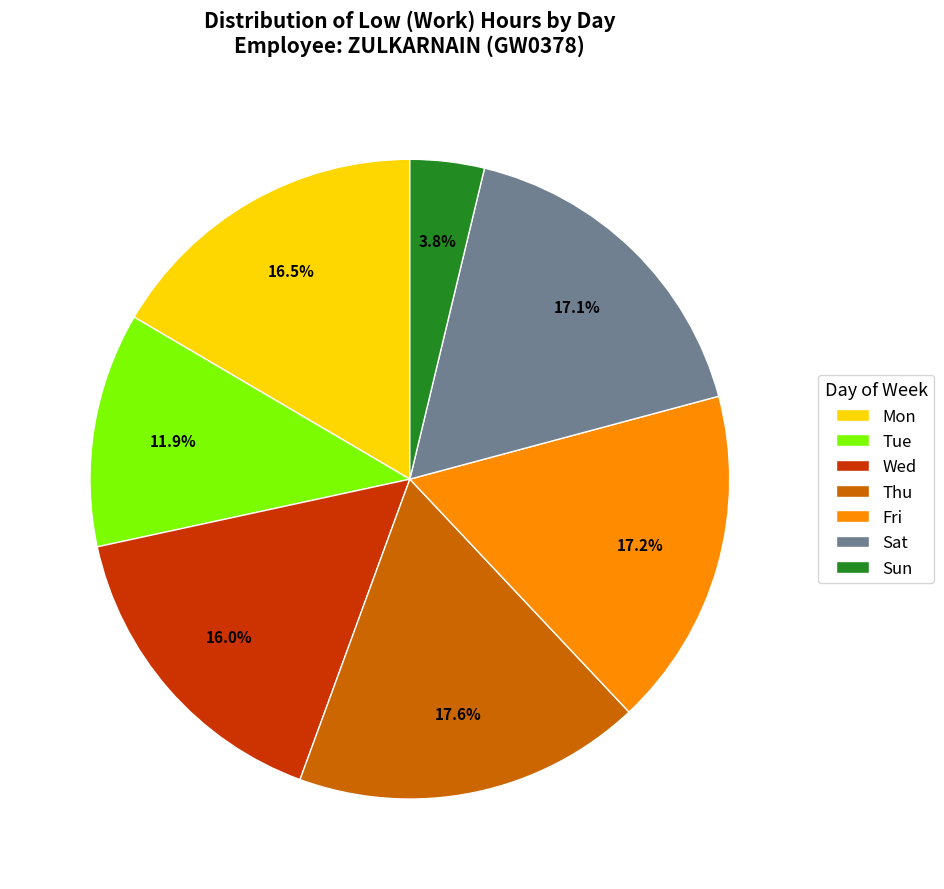

Which category has the smallest portion of the pie?

Sun